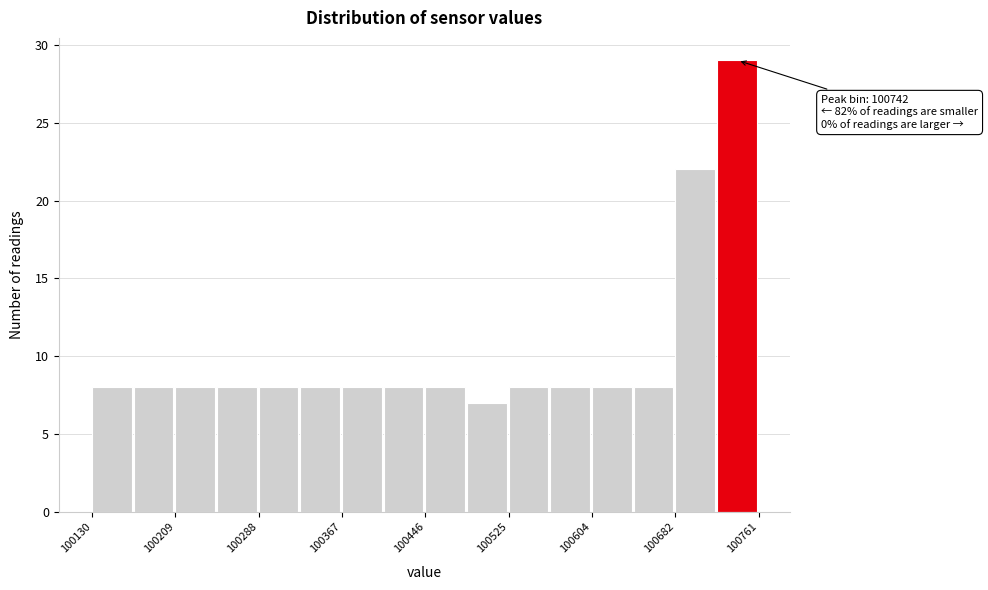

Read against the x-axis, roughly where is the centre of the tallest bar?

100740